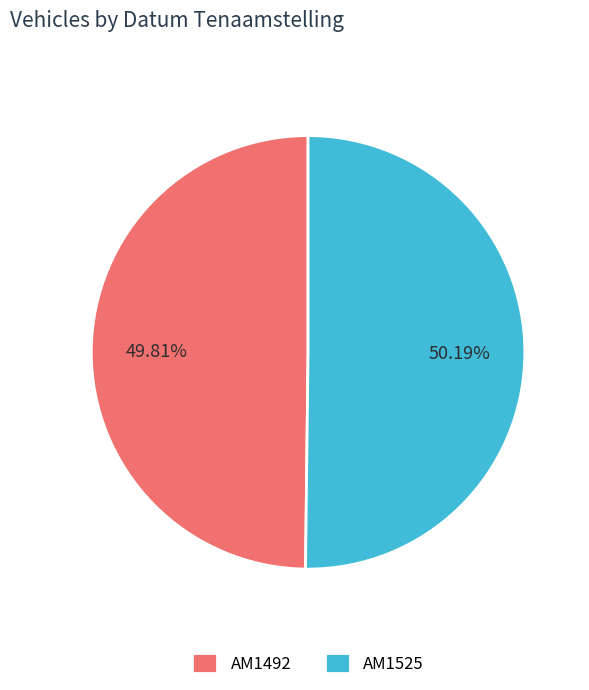

Count the number of slices in the pie.

2